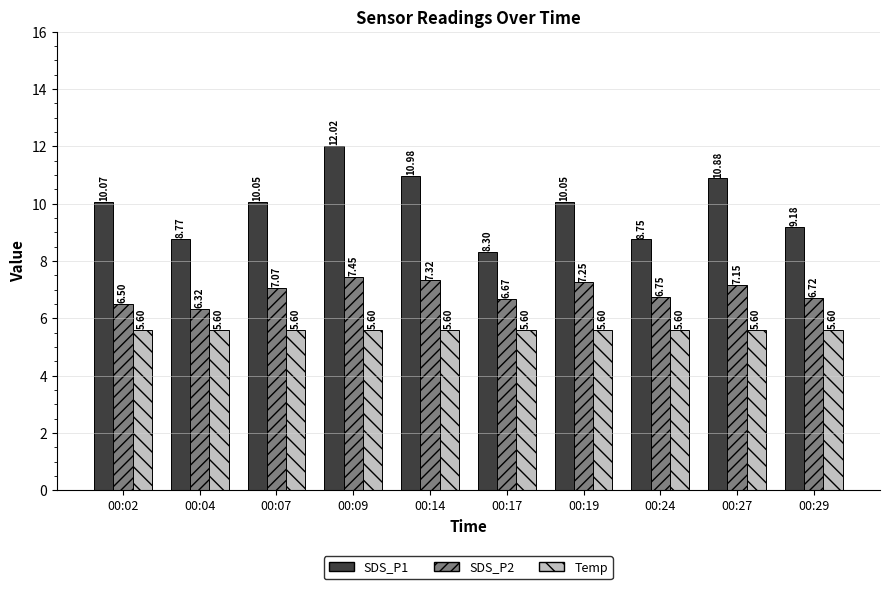

List the labels in order of SDS_P2 value, largest first.

00:09, 00:14, 00:19, 00:27, 00:07, 00:24, 00:29, 00:17, 00:02, 00:04